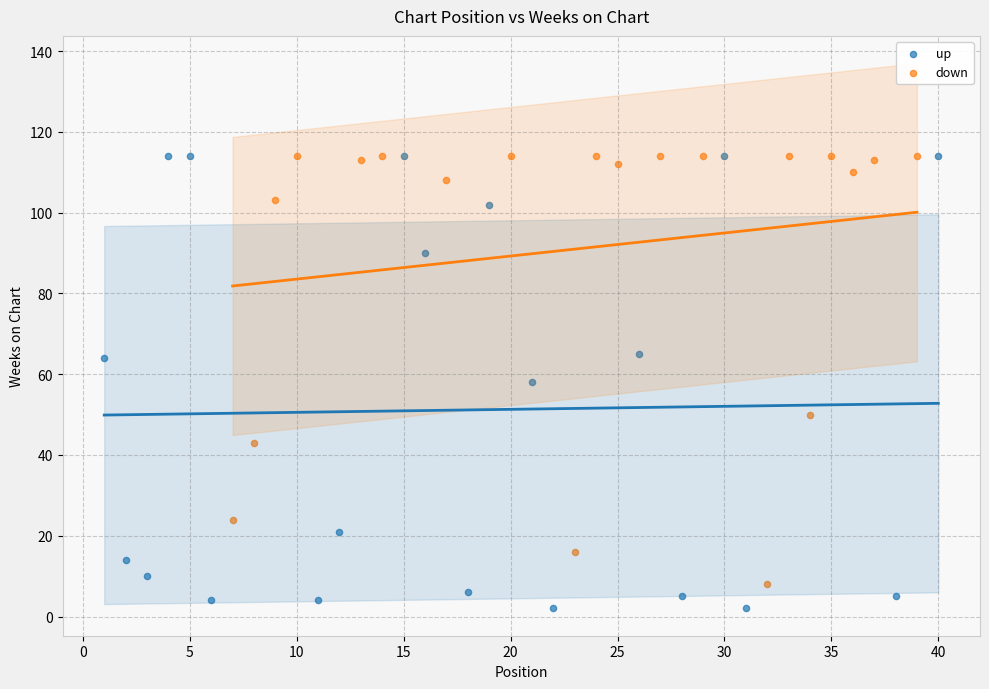

Which series contains the lowest Y value?

up